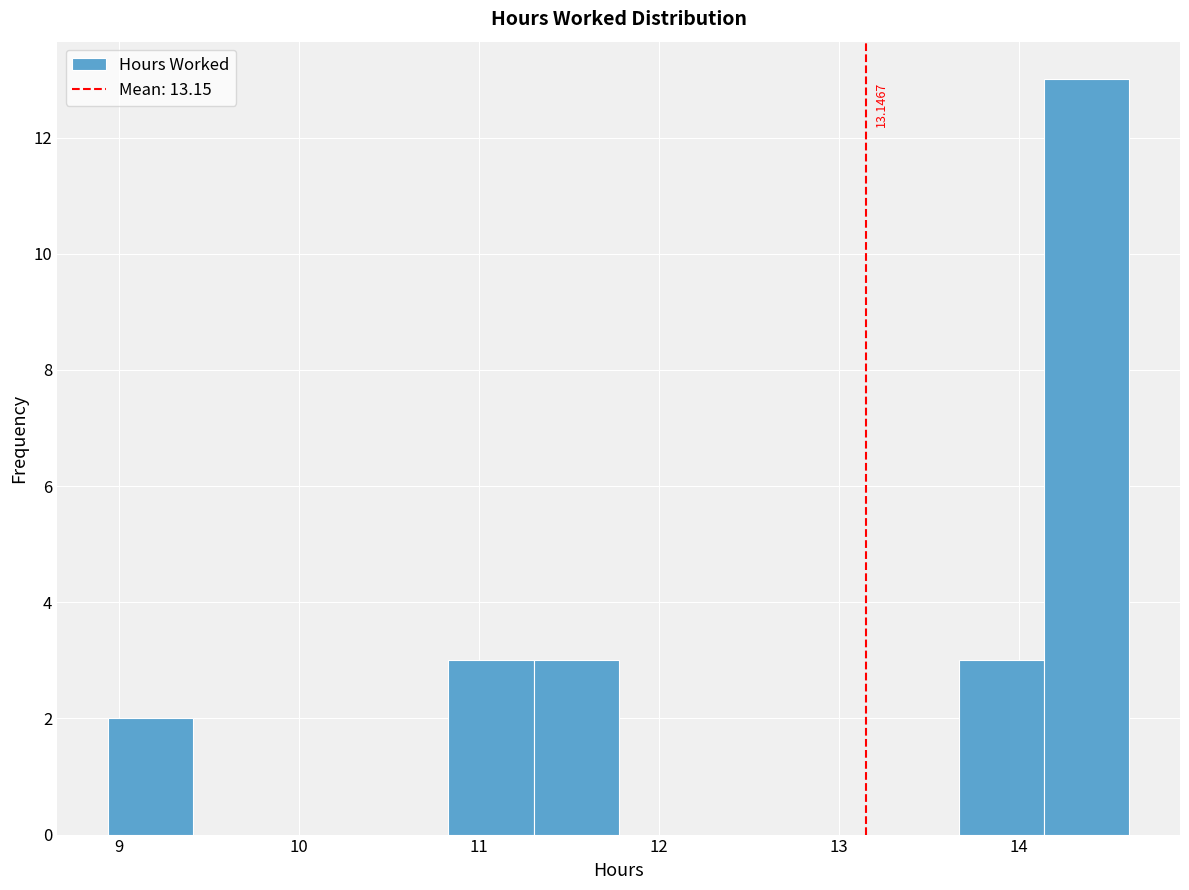

Which range on the x-axis has the tallest bar?

14.1 to 14.6